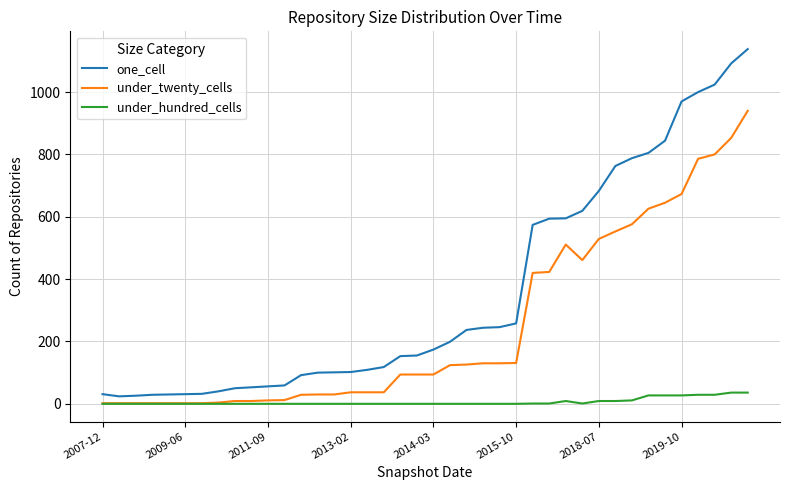

Which series has the largest total across all categories?

one_cell